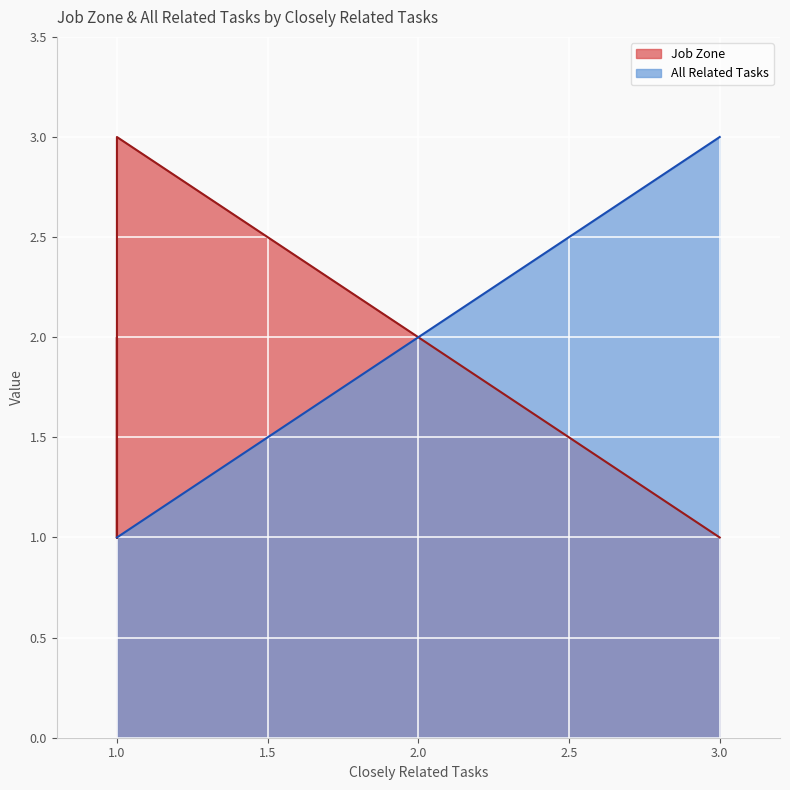

True or false: All Related Tasks and Job Zone cross at least once.

False